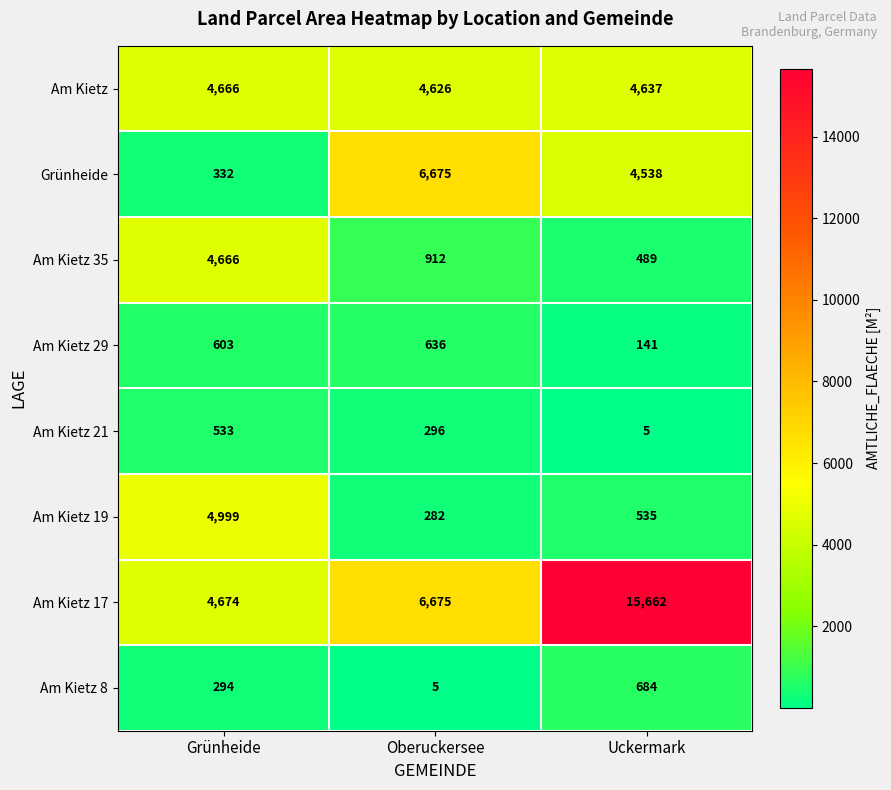

Count the number of data series in this chart.

8